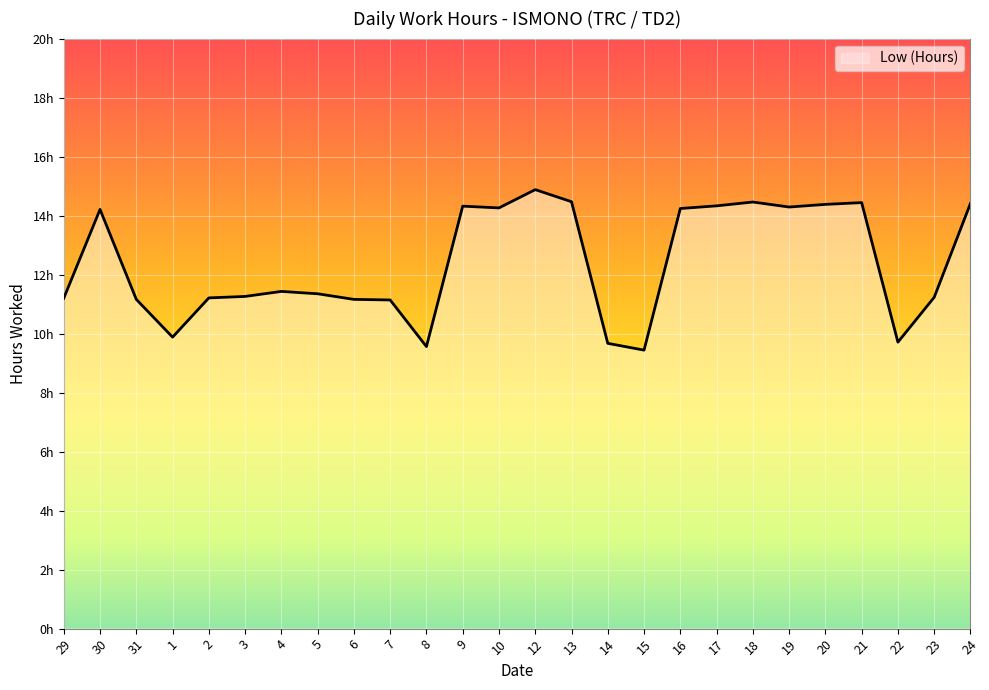

Does the chart display data point markers on the line(s)?

No